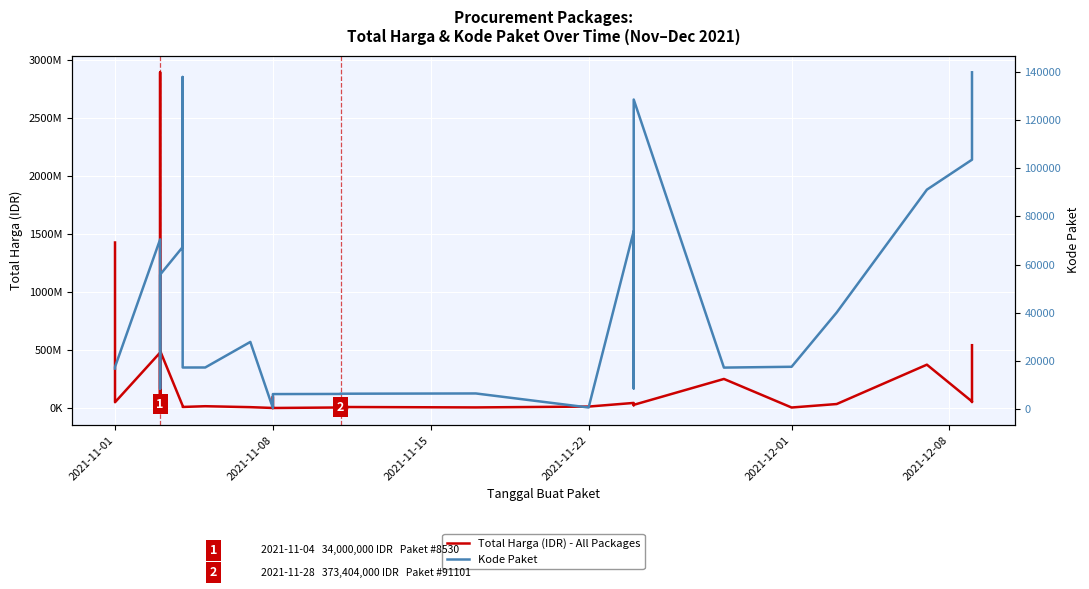

Where does the Total Harga (IDR) - All Packages series first go above 27412000?

2021-11-01